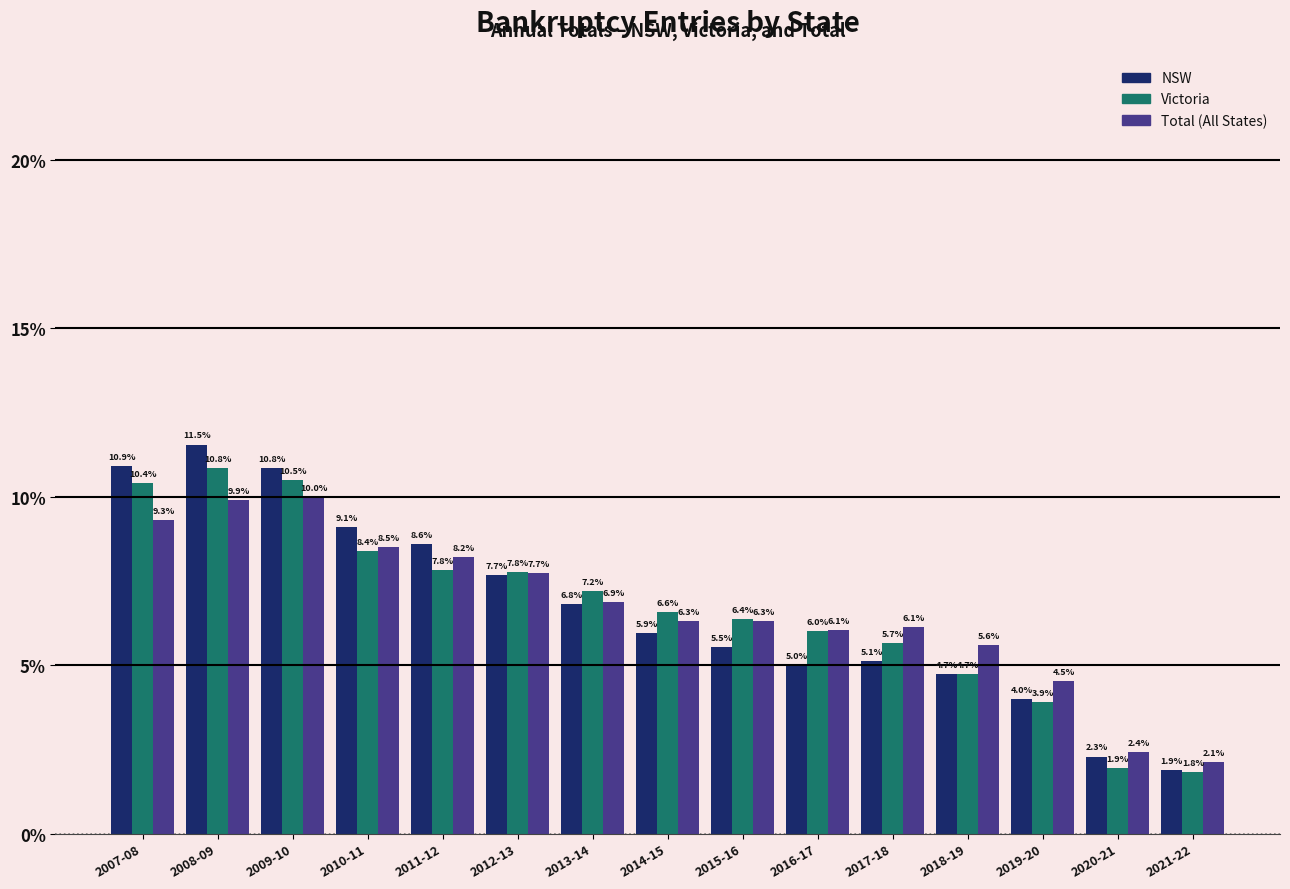

Reading left to right, transcribe all the data shown in this chart.

NSW: 2007-08=10.9	2008-09=11.5	2009-10=10.8	2010-11=9.1	2011-12=8.6	2012-13=7.7	2013-14=6.8	2014-15=5.9	2015-16=5.5	2016-17=5.0	2017-18=5.1	2018-19=4.7	2019-20=4.0	2020-21=2.3	2021-22=1.9
Victoria: 2007-08=10.4	2008-09=10.8	2009-10=10.5	2010-11=8.4	2011-12=7.8	2012-13=7.8	2013-14=7.2	2014-15=6.6	2015-16=6.4	2016-17=6.0	2017-18=5.7	2018-19=4.7	2019-20=3.9	2020-21=1.9	2021-22=1.8
Total (All States): 2007-08=9.3	2008-09=9.9	2009-10=10.0	2010-11=8.5	2011-12=8.2	2012-13=7.7	2013-14=6.9	2014-15=6.3	2015-16=6.3	2016-17=6.1	2017-18=6.1	2018-19=5.6	2019-20=4.5	2020-21=2.4	2021-22=2.1